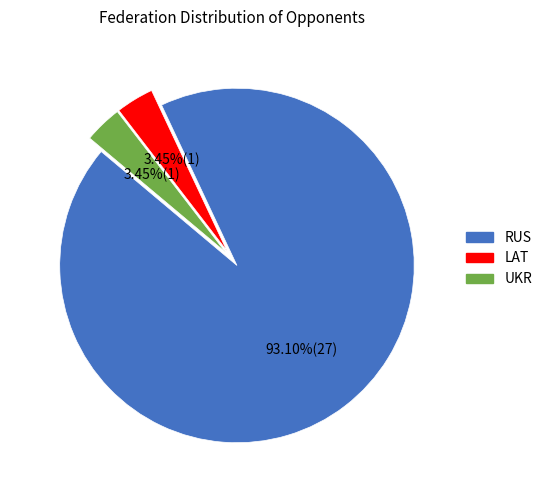

Is there any slice that represents more than half of the pie?

Yes